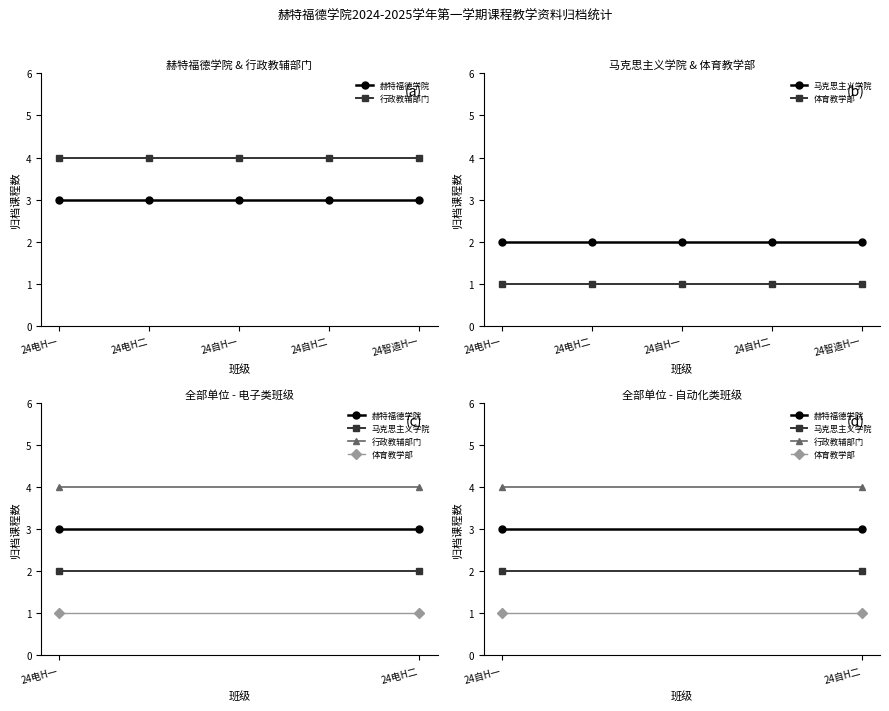

What is the total value across all series at 24自H二?

10